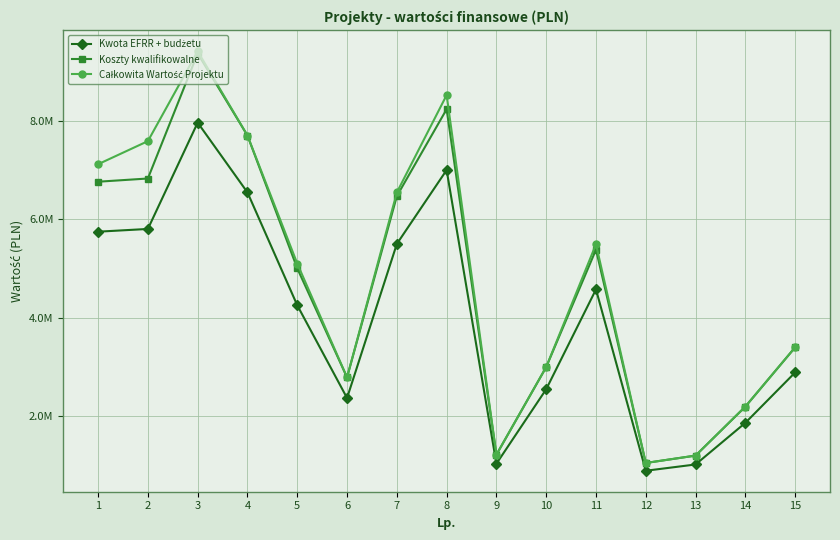

Which series changed the most between 2 and 13?

Całkowita Wartość Projektu